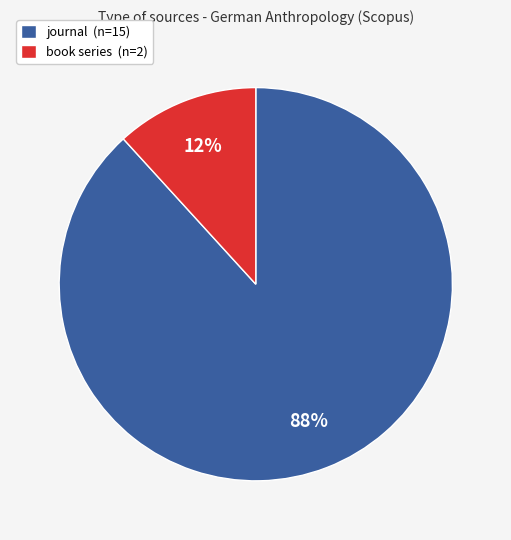

Which slice is the largest?

journal